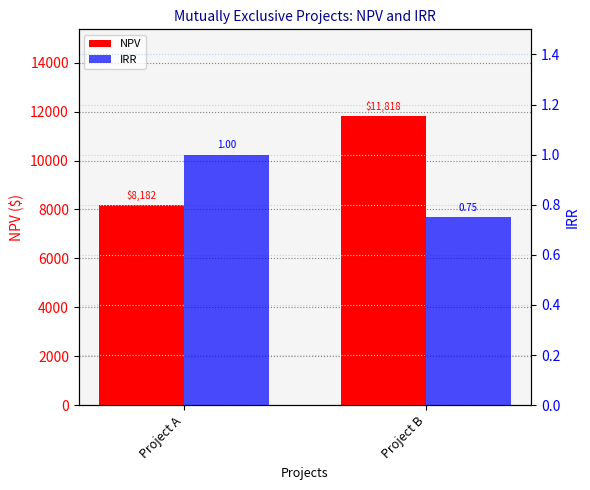

Does the chart contain any negative values?

No